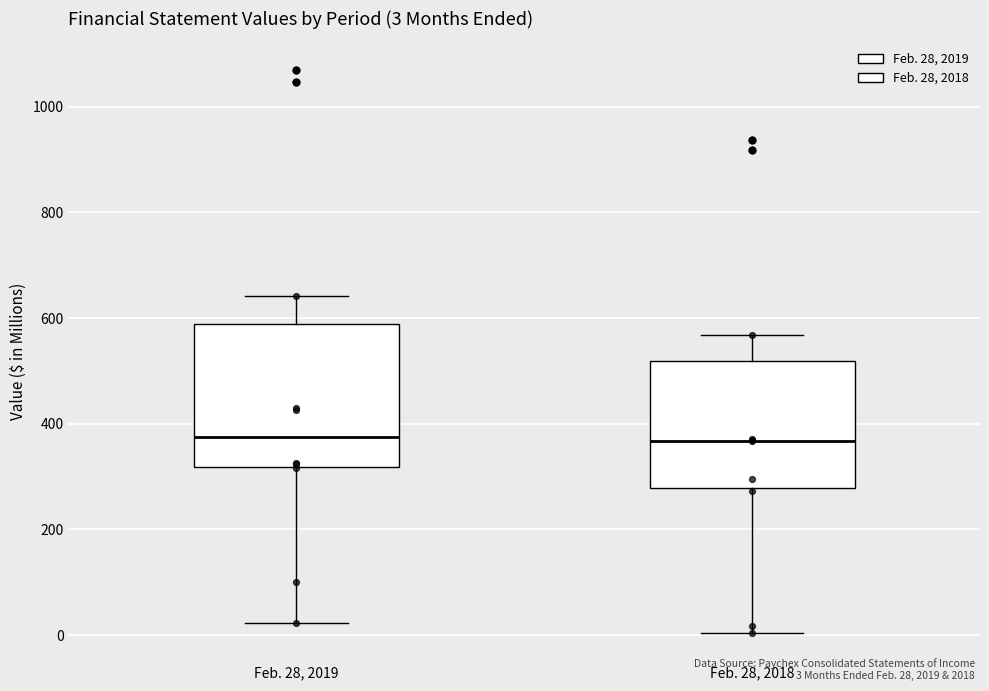

Which box is the tallest, from its lower edge to its upper edge?

Feb. 28, 2019